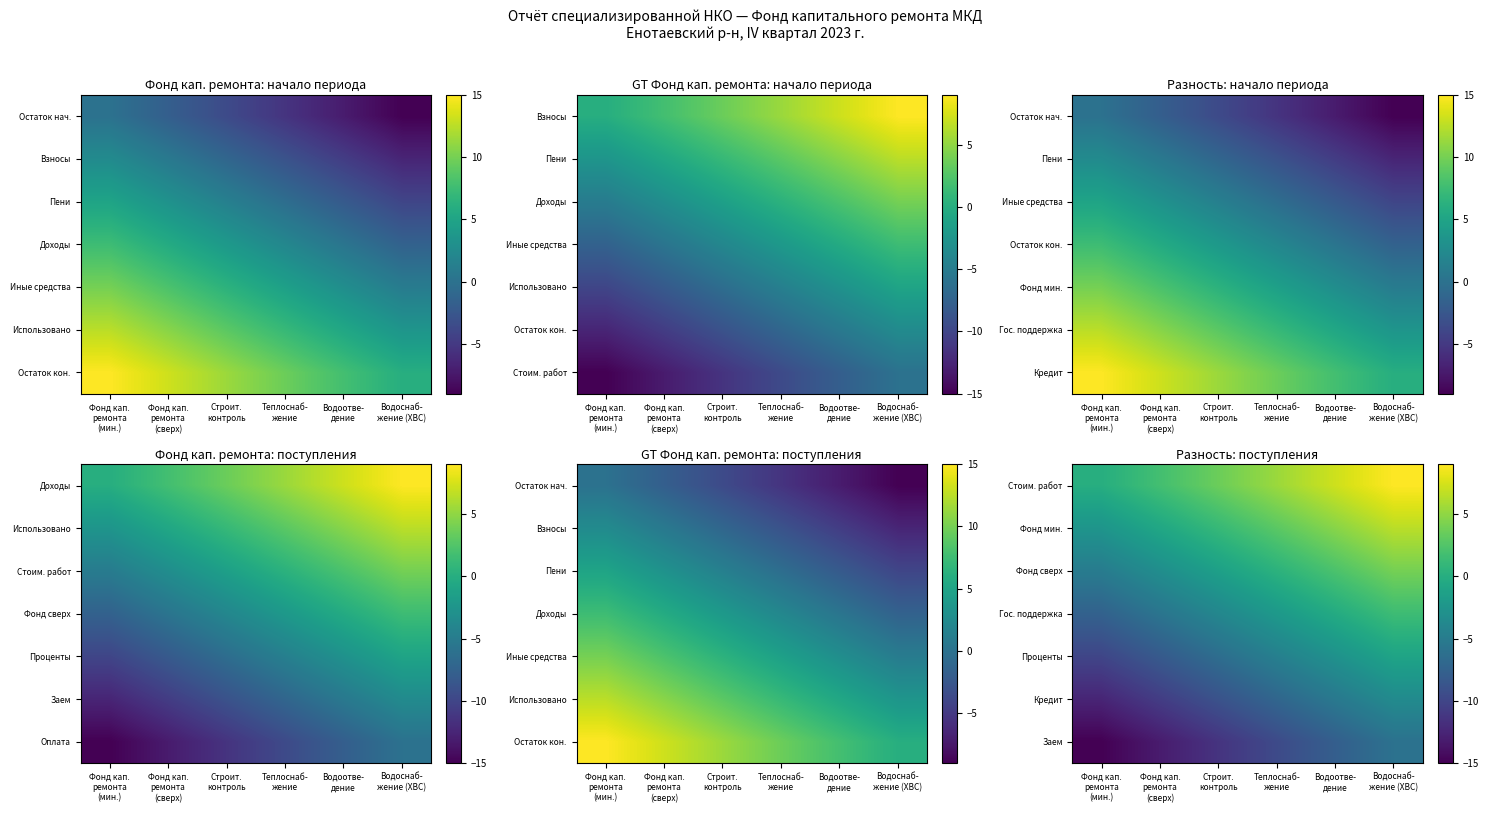

What is the smallest value displayed?

-15.0